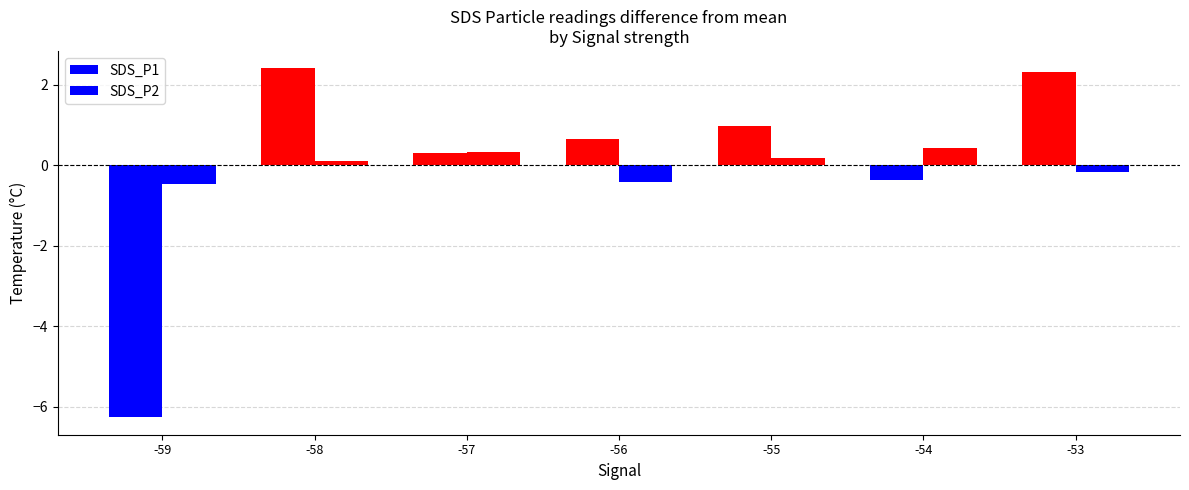

How many bars are there in each group?

2